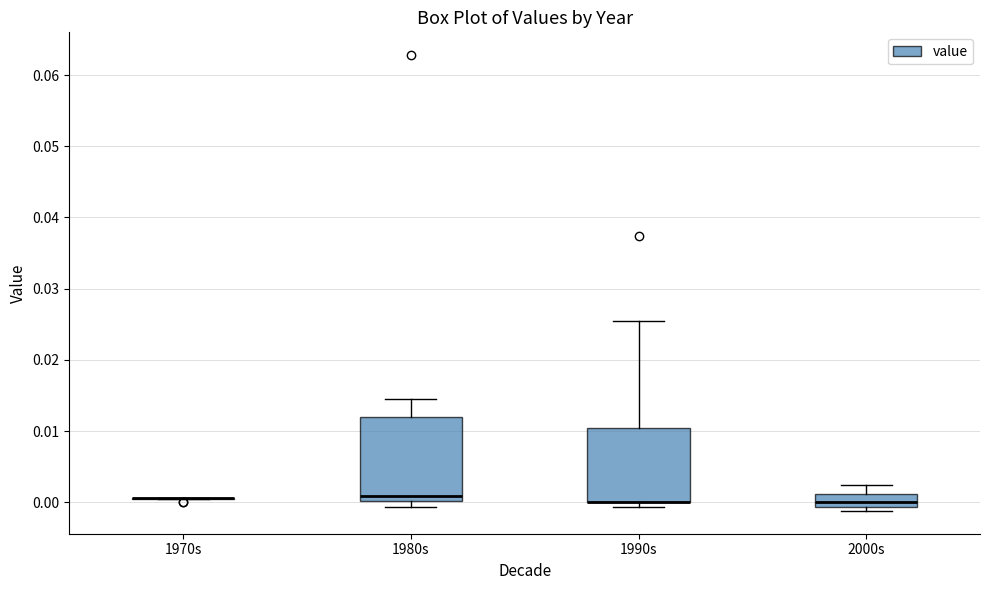

Comparing the boxes themselves (not the whiskers), which one is the tallest?

1980s